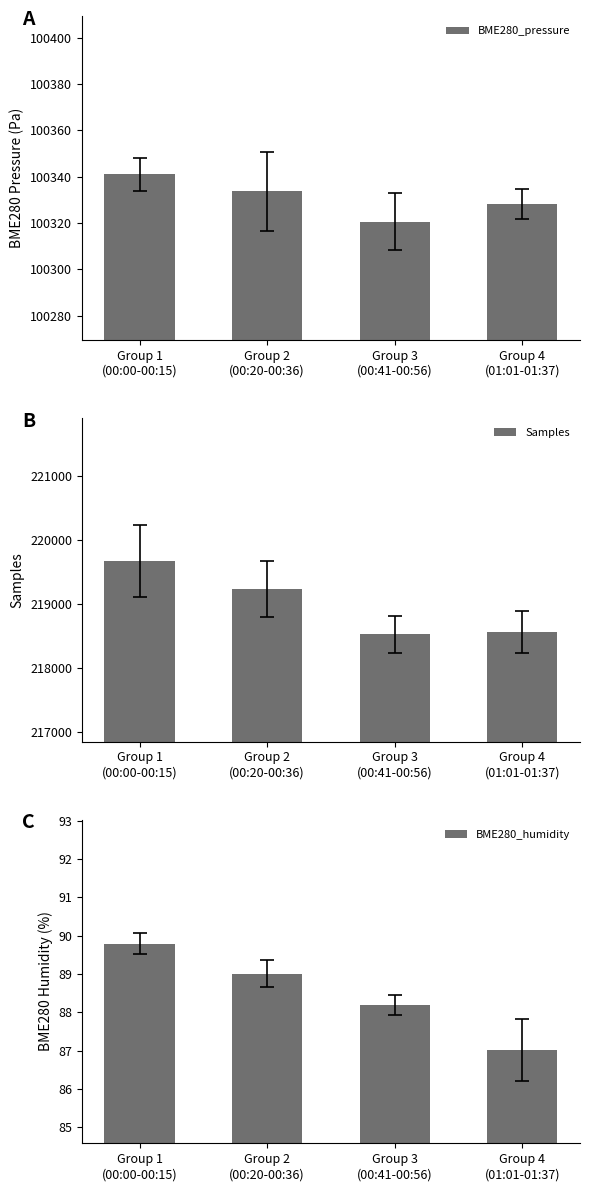

What is the sum of the BME280_pressure values at Group 2
(00:20-00:36) and Group 3
(00:41-00:56)?

200654.4